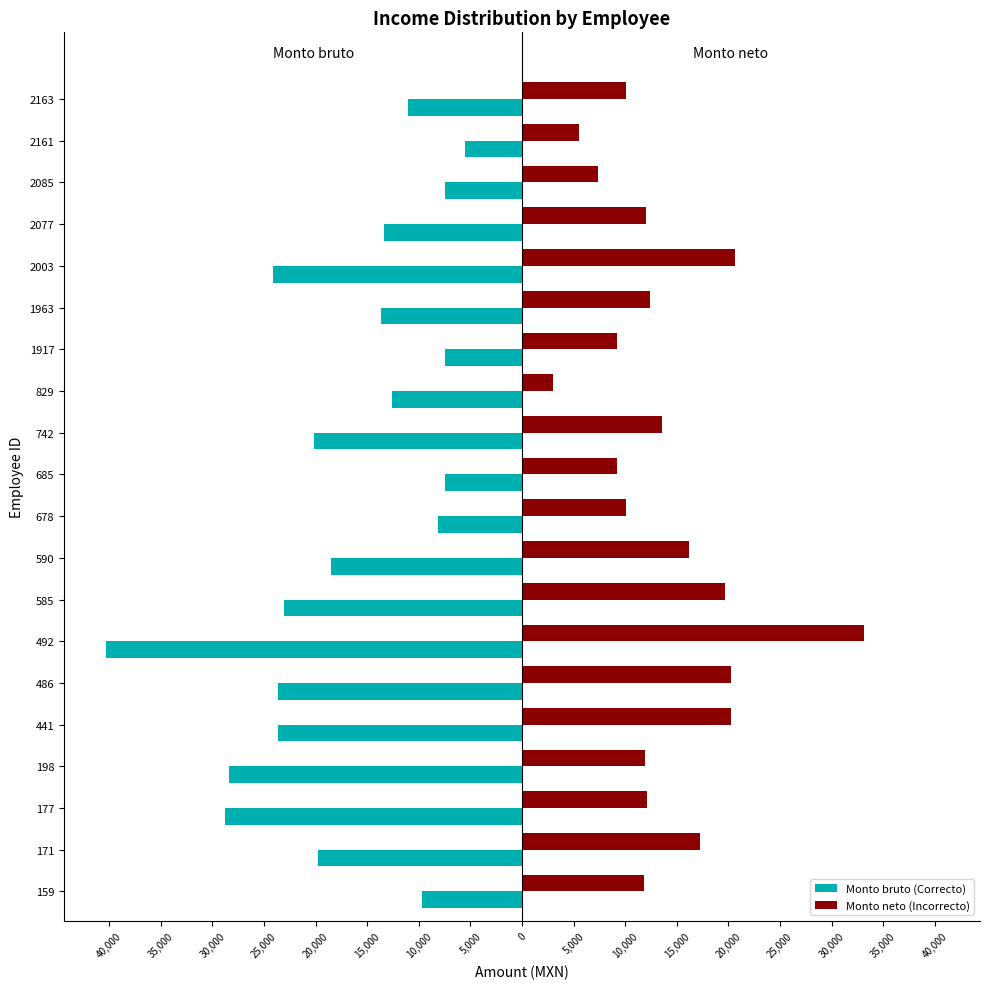

What are all the series names shown in the legend?

Monto bruto (Correcto), Monto neto (Incorrecto)